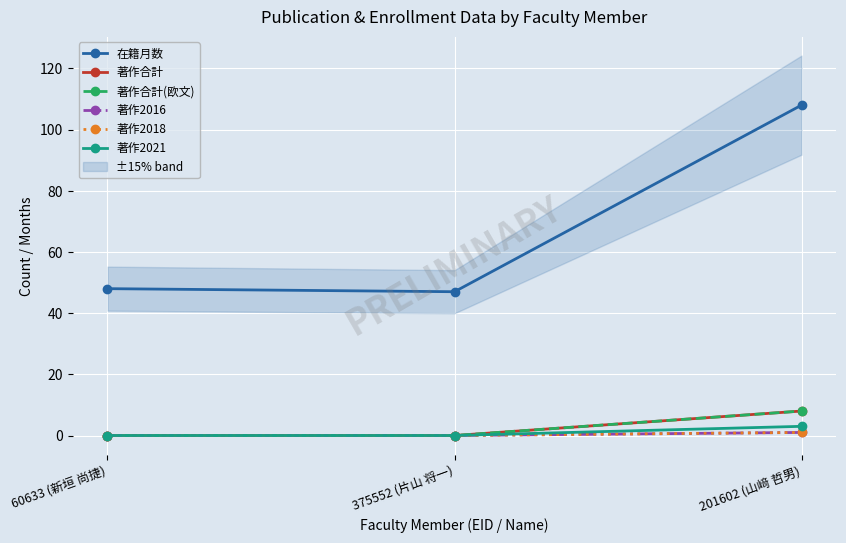

What is the total value across all series at 60633 (新垣 尚捷)?

48